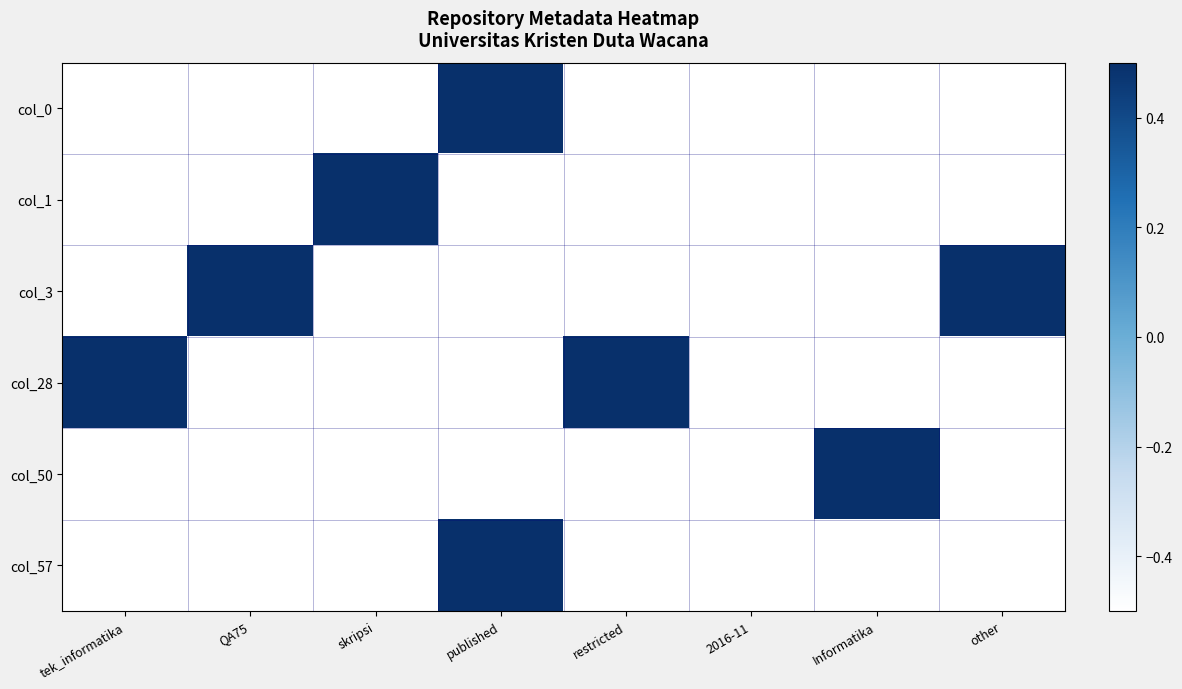

What is the greatest value displayed?

0.5